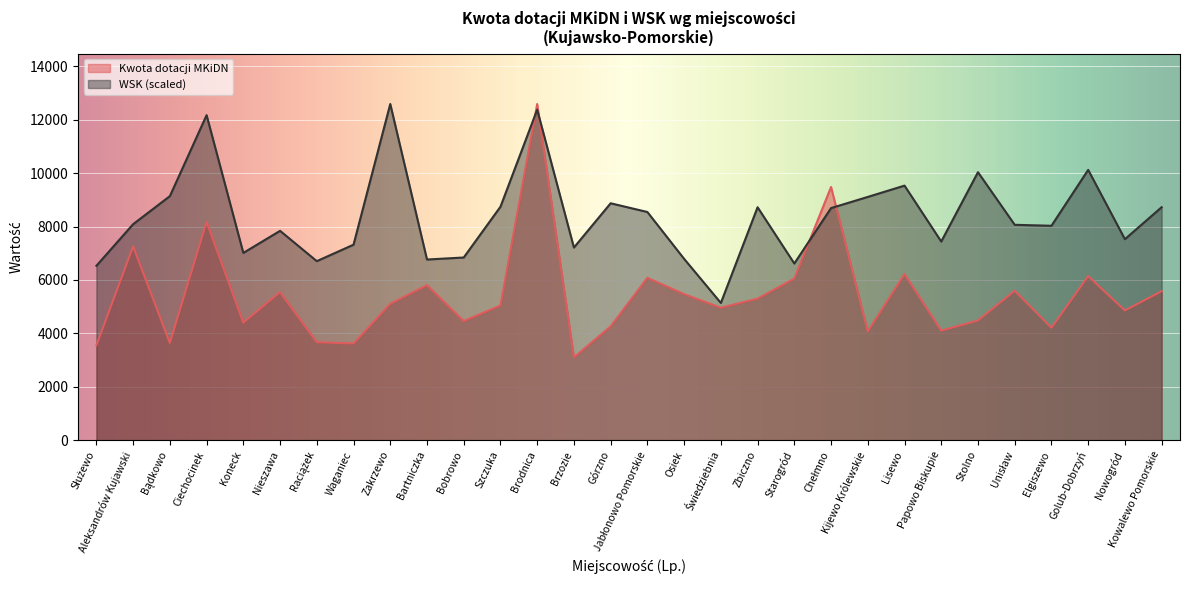

What is the sum of the Kwota dotacji MKiDN values at Nieszawa and Golub-Dobrzyń?

11691.0